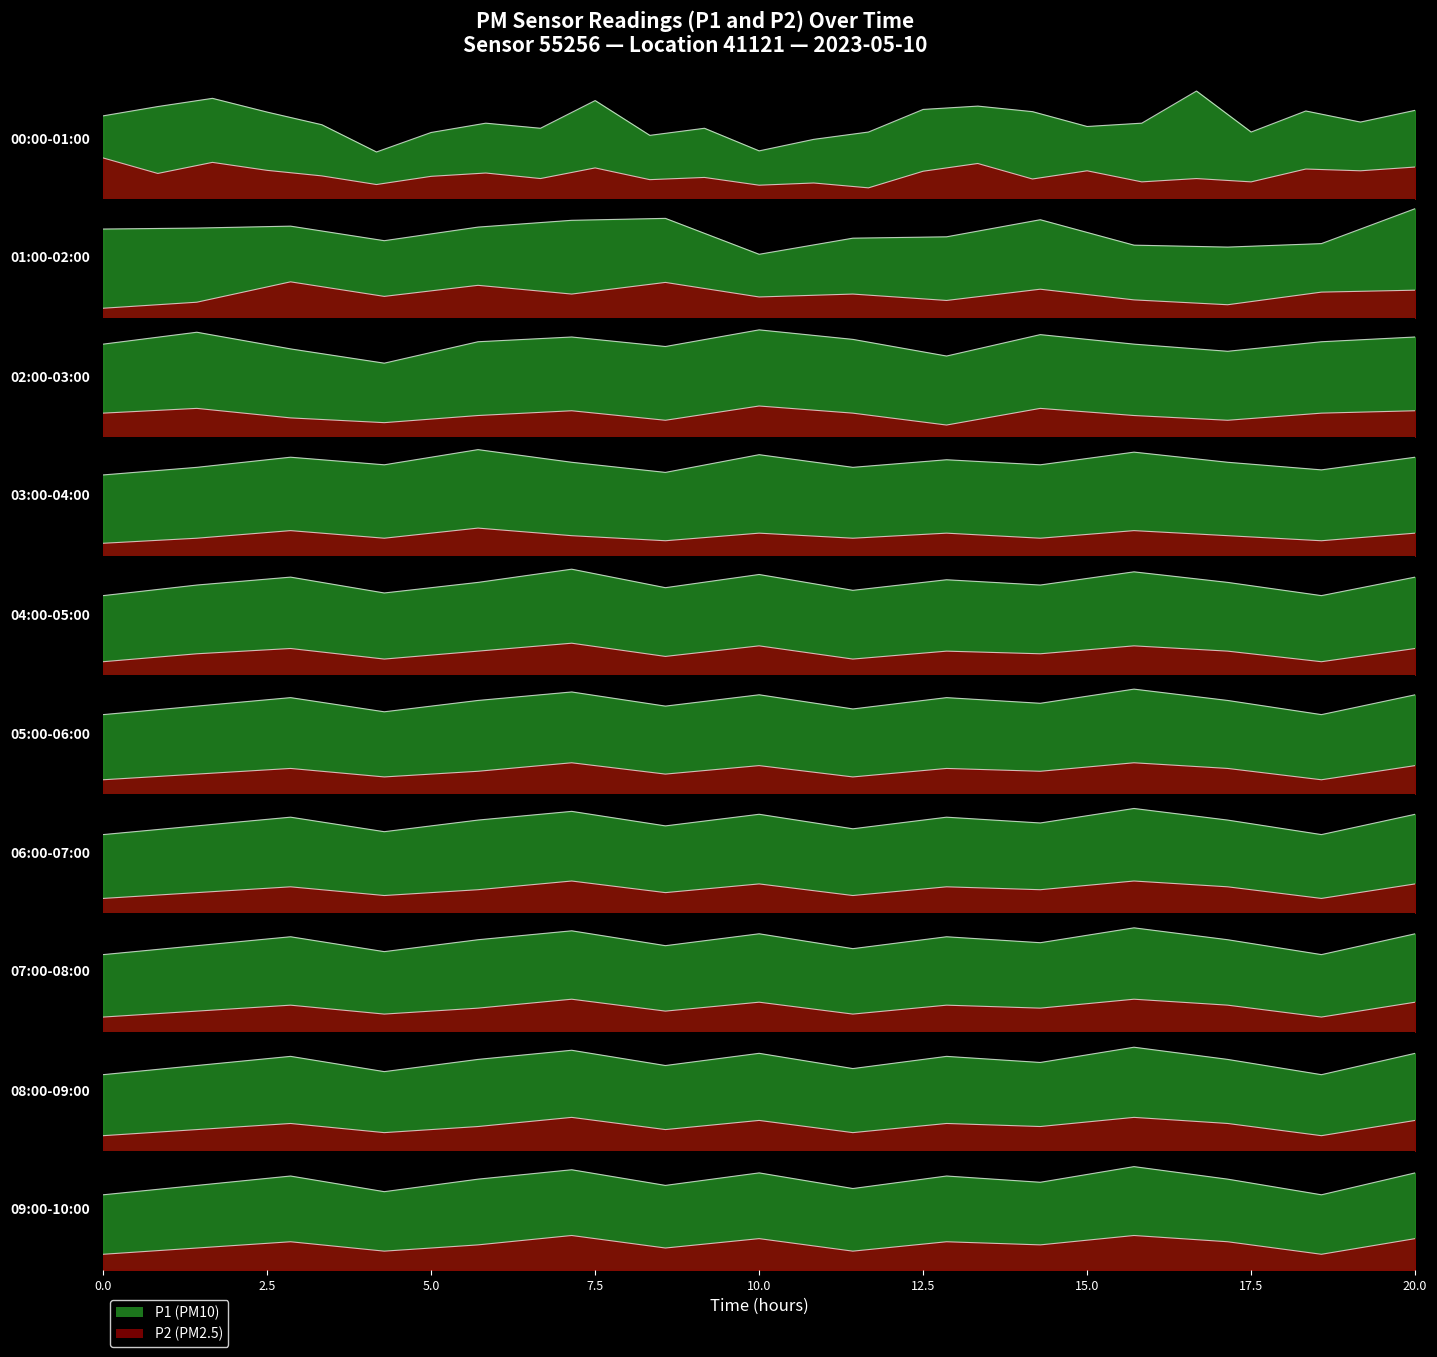

What is the total value across all series at 13:00?

10.5